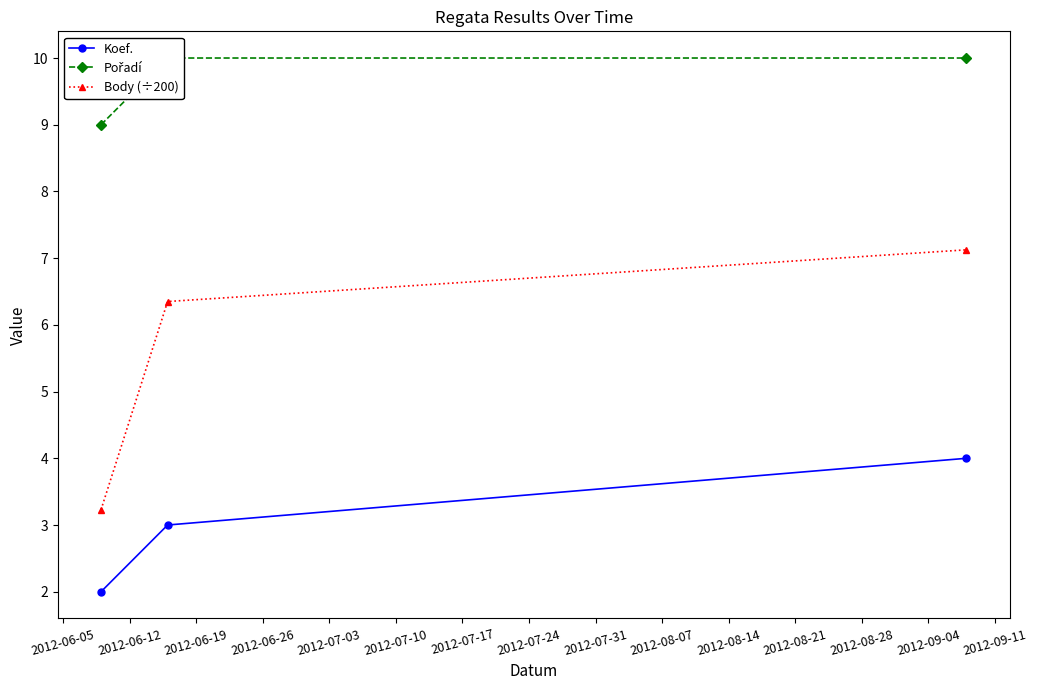

What is the minimum value for Koef.?

2.0